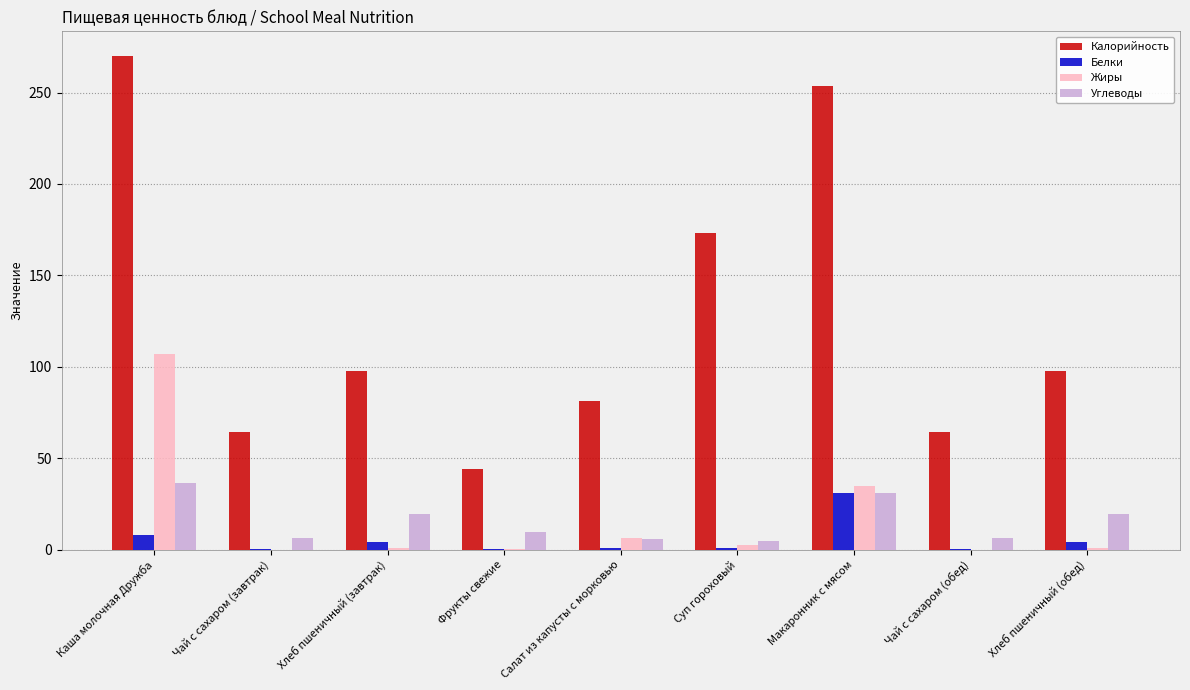

Where is Жиры nearest to the value 53?

Макаронник с мясом